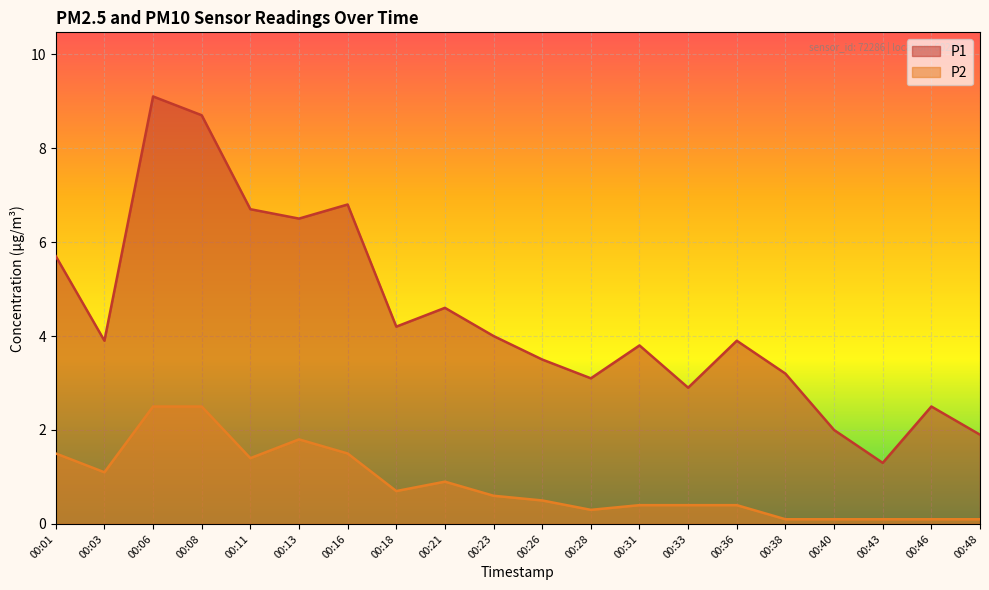

True or false: P2 and P1 intersect in this chart.

False